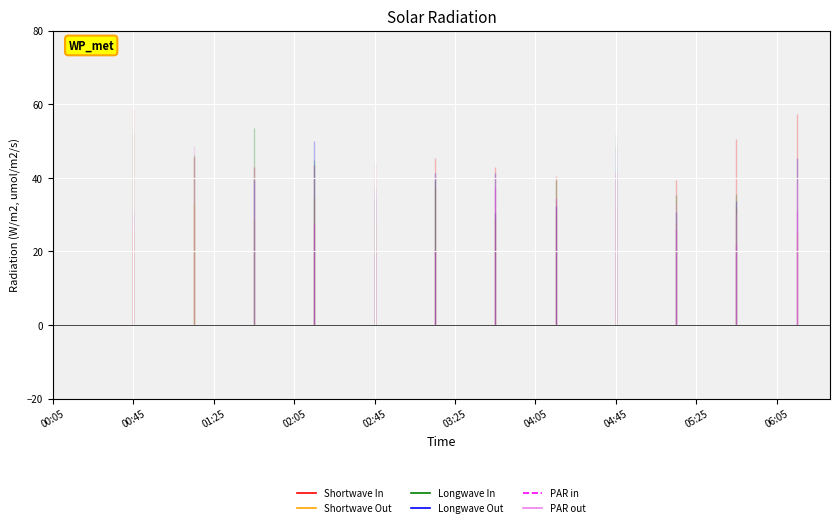

The Shortwave Out series shows nan at 21. True or false?

False